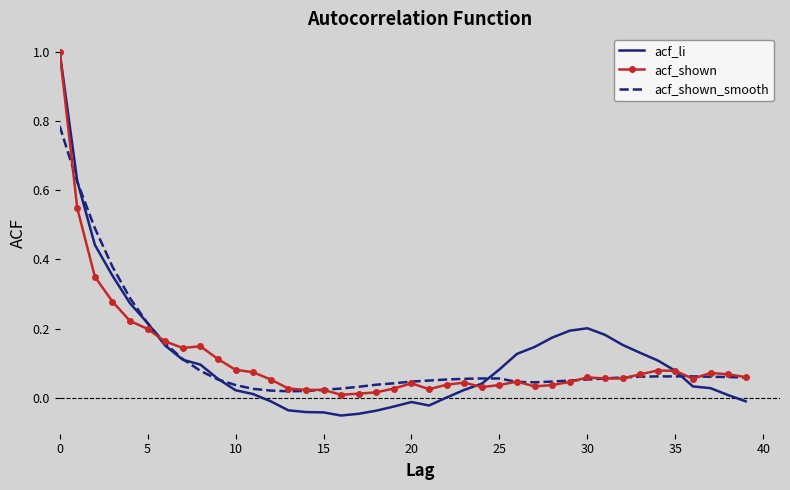

What is the highest value of the acf_shown series?

1.0